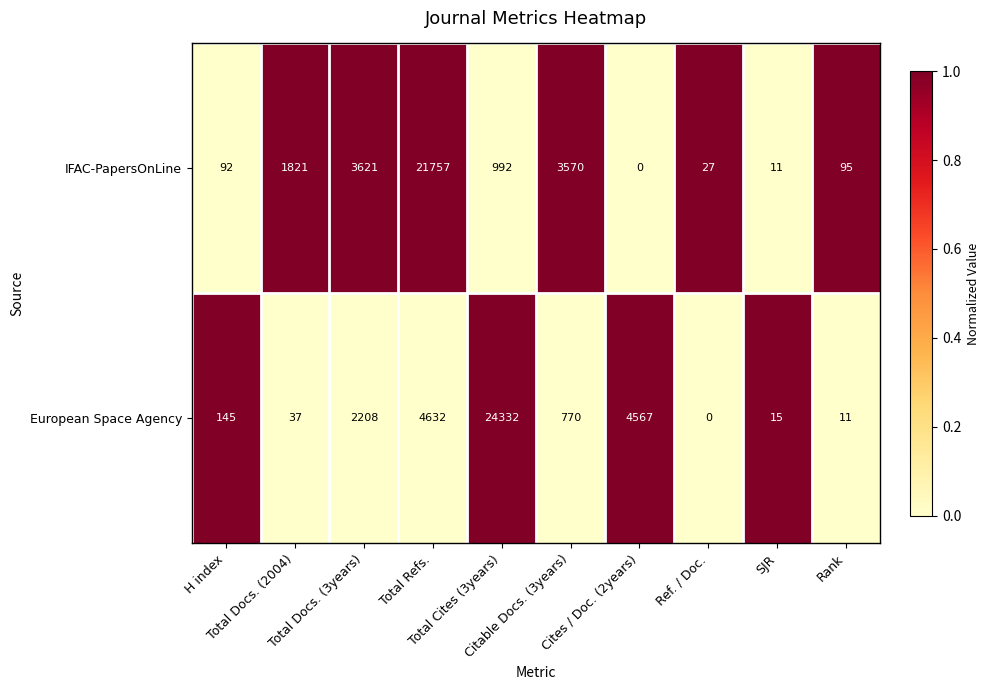

Which series has the widest spread of values?

European Space Agency